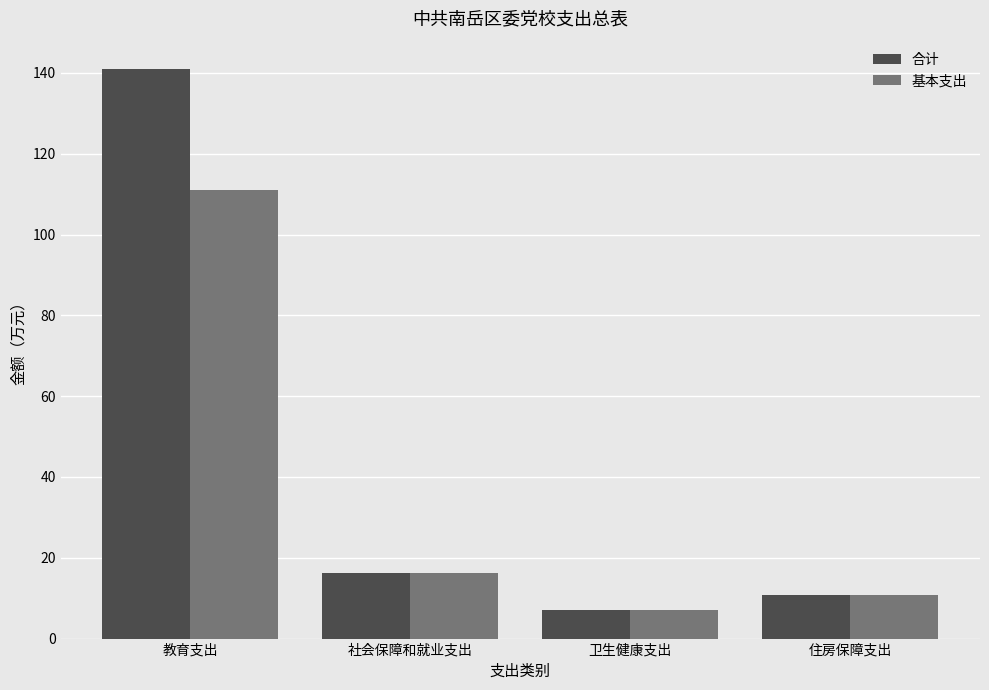

Which series has the largest range (max minus min)?

合计